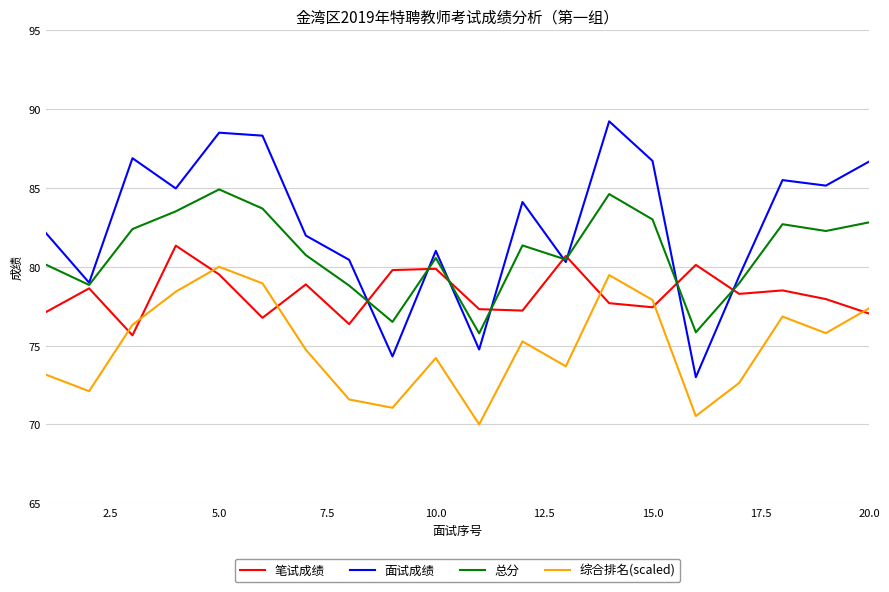

At how many categories does at least one series exceed 72?

20